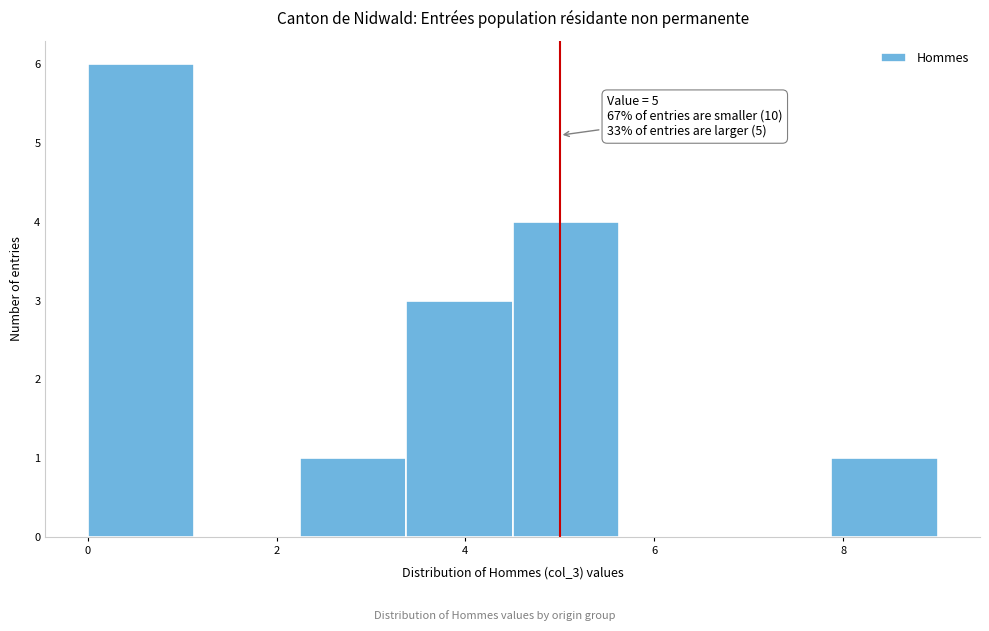

Over which range of the x-axis is the bar tallest?

0.0 to 1.2